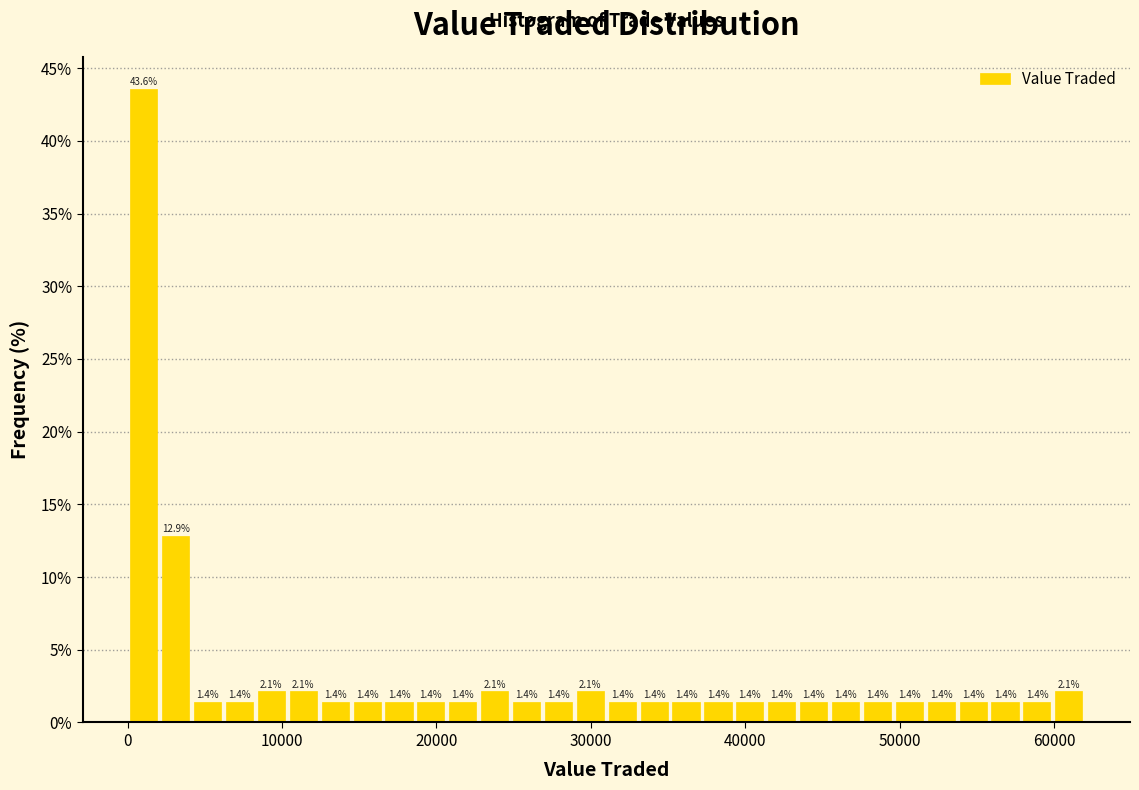

Around what value on the x-axis is the tallest bar? Give the approximate position of its centre, as read against the axis.

1000